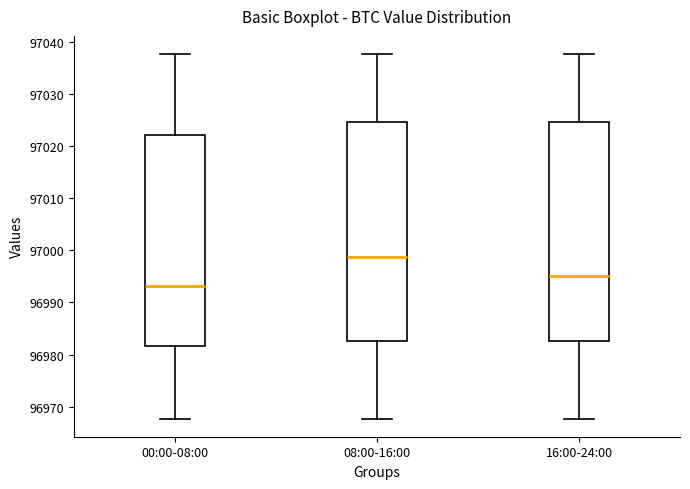

Reading left to right, read every box against the y-axis: the position of its median line, the range the box covers, and the ends of its whiskers. The values are not printed on the chart, so give them approximately, as read against the axis.

00:00-08:00: median 96993, box 96982 to 97022, whiskers 96968 to 97038
08:00-16:00: median 96999, box 96983 to 97025, whiskers 96968 to 97038
16:00-24:00: median 96995, box 96983 to 97025, whiskers 96968 to 97038